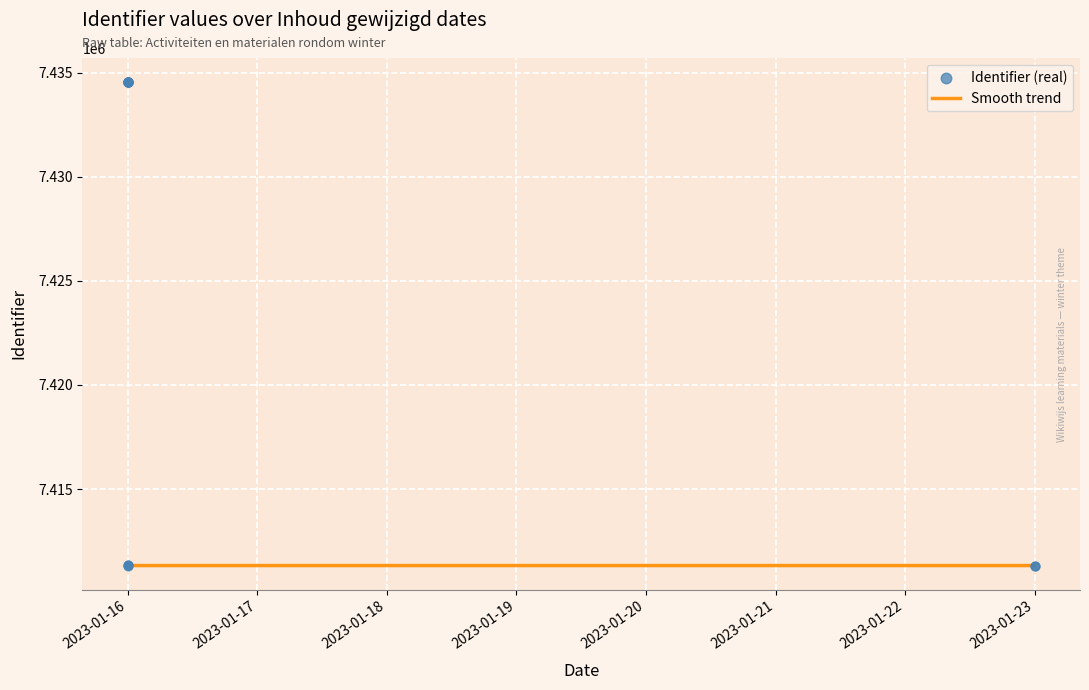

What are all the series names shown in the legend?

Smooth trend, Identifier (real)